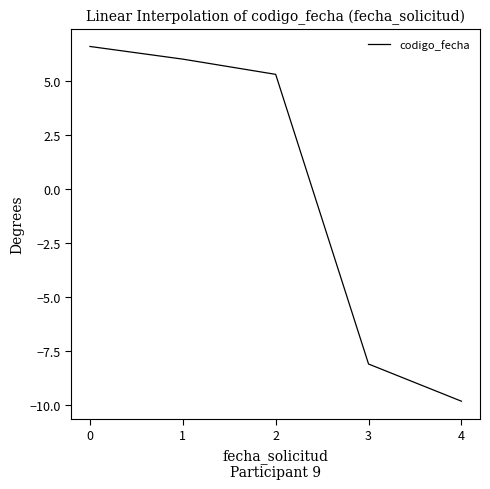

What is the greatest value displayed?

6.6